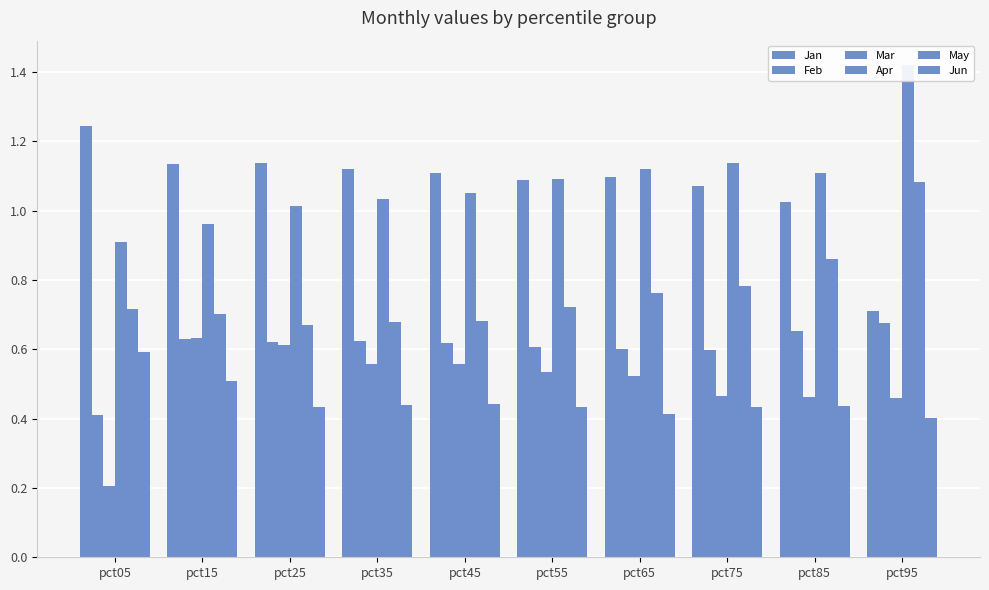

What is the difference between the Jan values at pct15 and pct85?

0.1